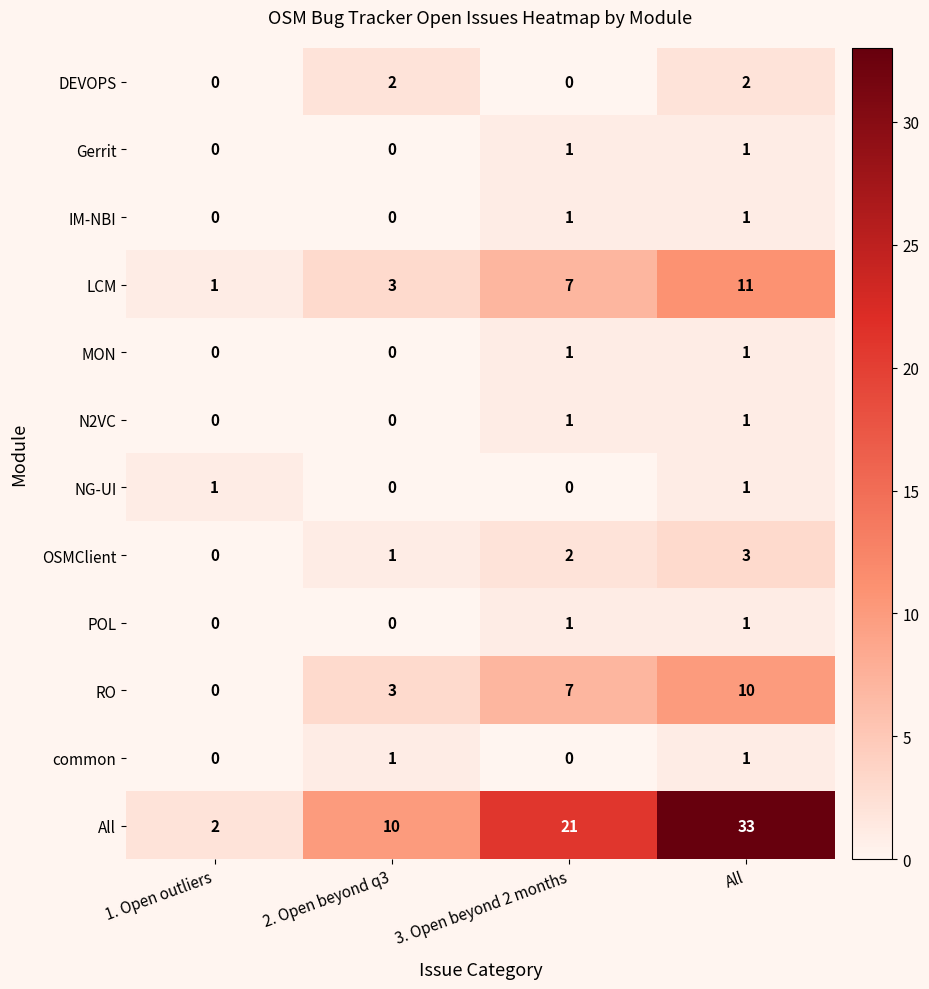

How many values in the NG-UI series are below 1?

2